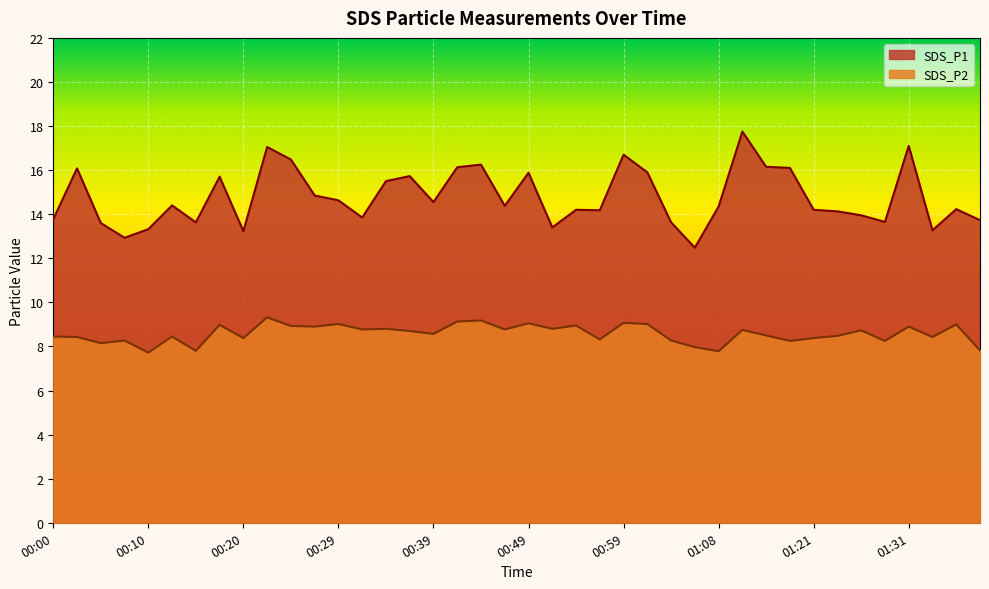

What is the highest value of the SDS_P2 series?

9.3